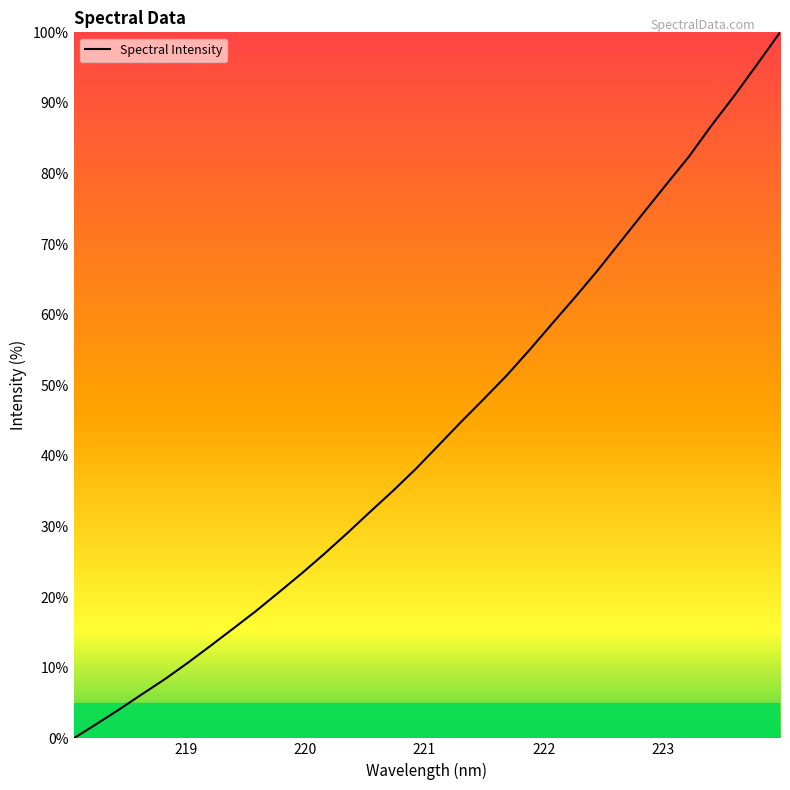

Reading left to right, extract all data points from this chart.

0.0	2.0	4.1	6.3	8.4	10.7	13.1	15.6	18.1	20.7	23.4	26.2	29.1	32.1	35.0	38.1	41.5	44.8	48.1	51.4	55.0	58.8	62.5	66.3	70.4	74.4	78.4	82.4	86.9	91.1	95.5	100.0